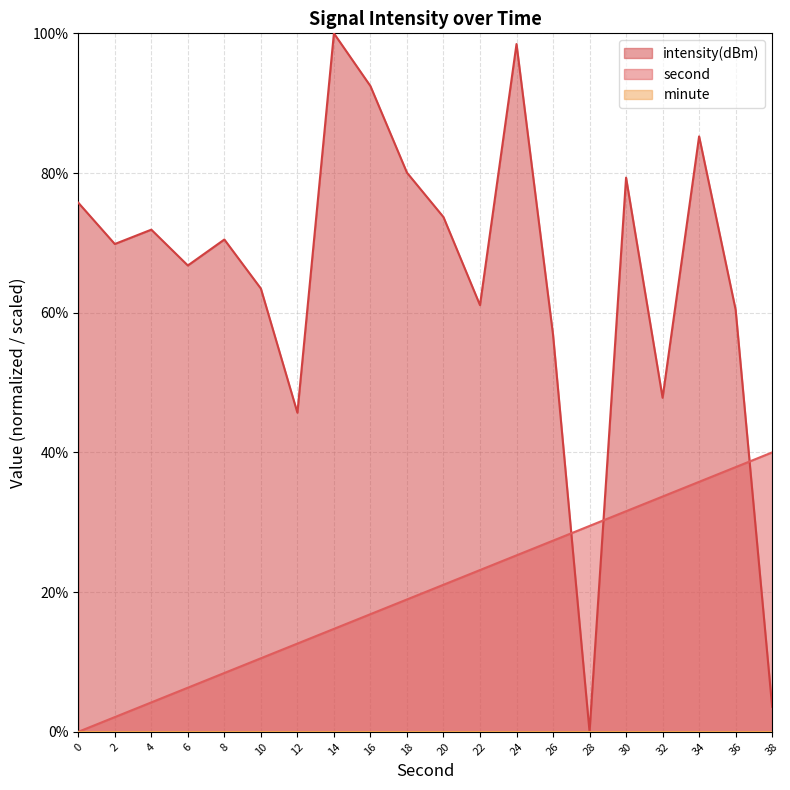

Read the second value at 10.

10.5